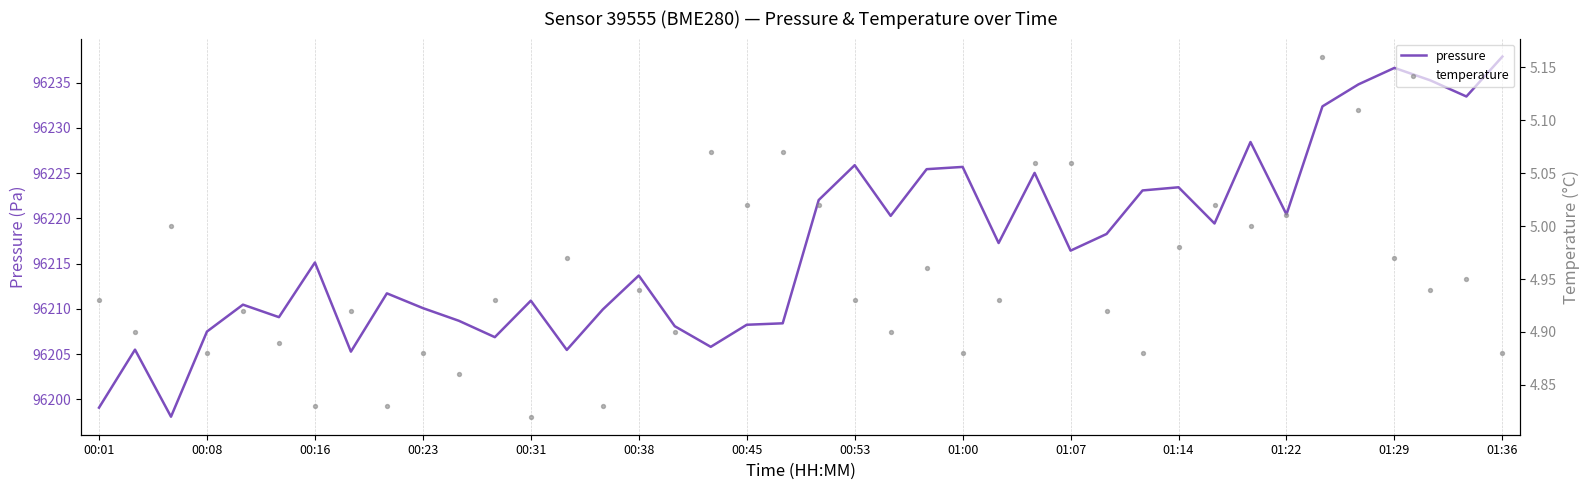

True or false: pressure has a value of 96207.5 at 00:08.

True